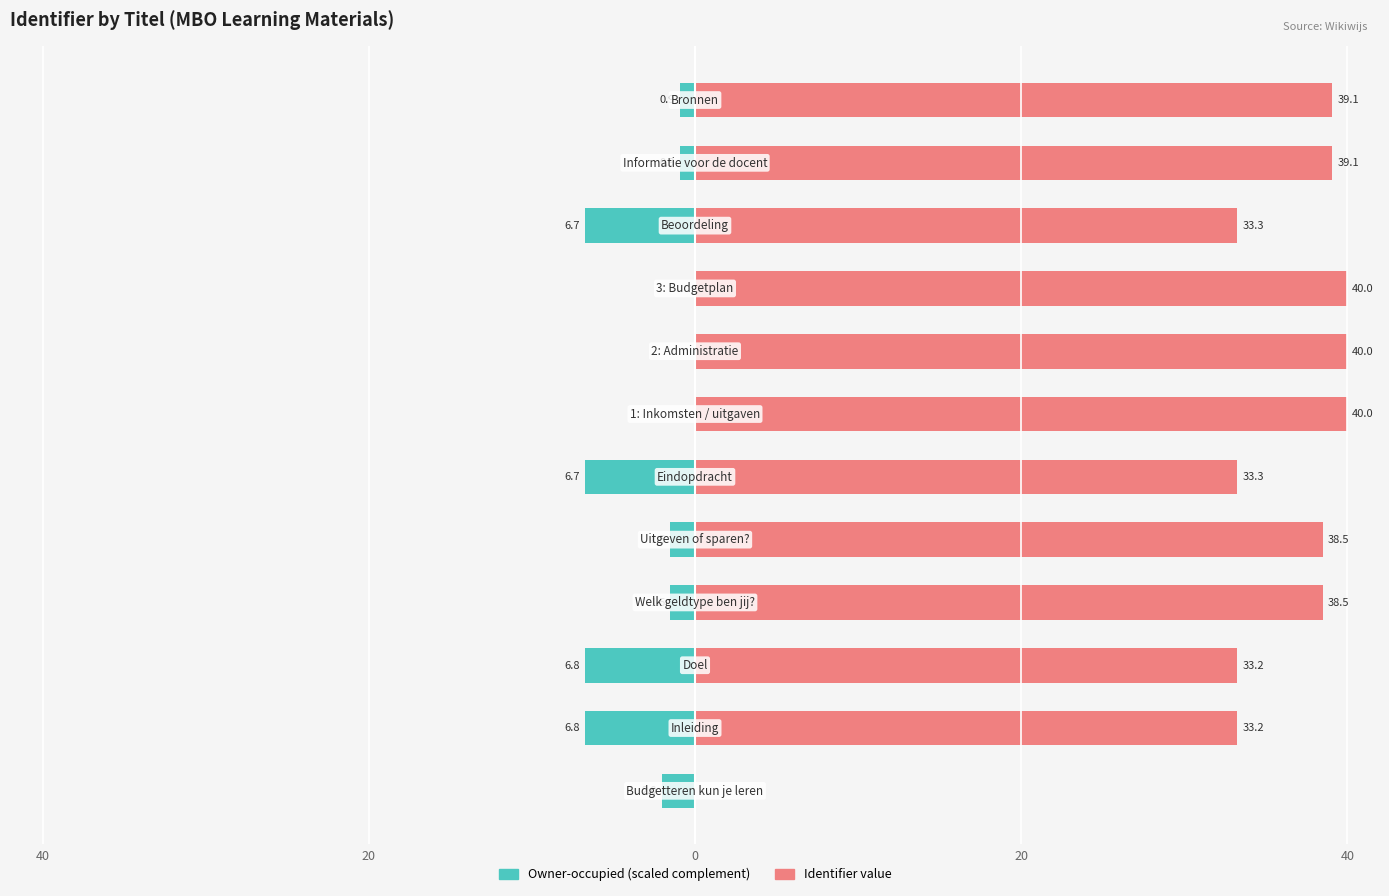

Is the value of Identifier (left) at 9 greater than the value of Identifier at 11?

No